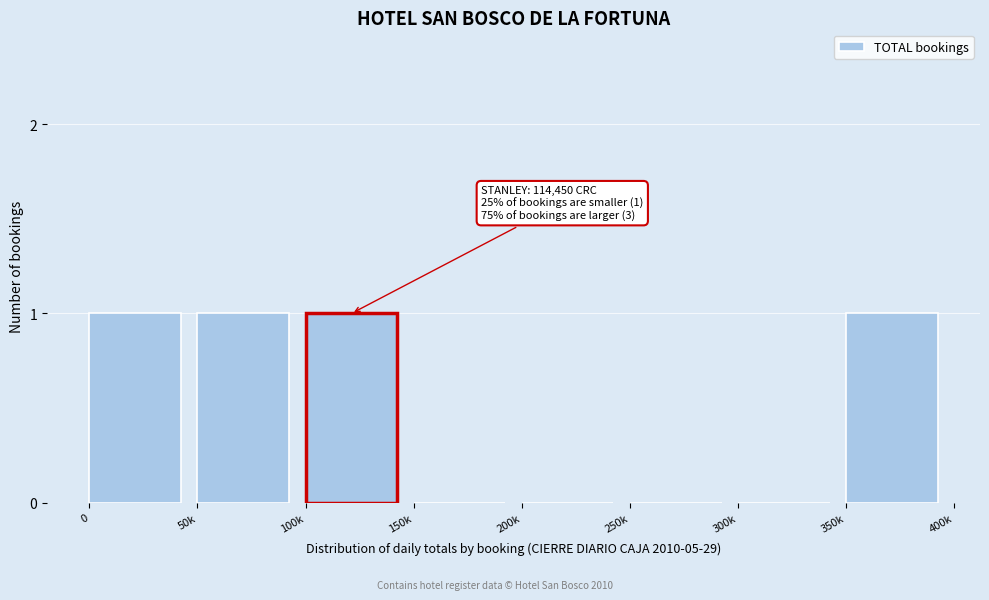

Reading left to right, transcribe all the data shown in this chart.

0=1	50k=1	100k=1	150k=0	200k=0	250k=0	300k=0	350k=1